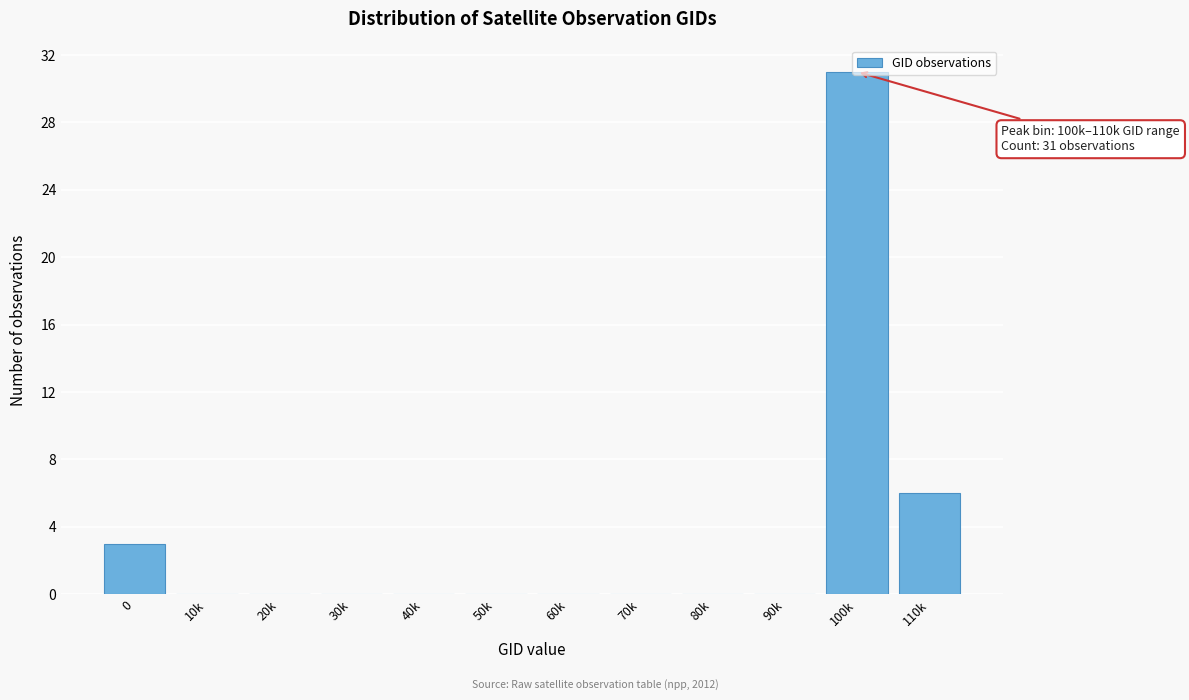

Which label corresponds to the largest value in the chart?

100k